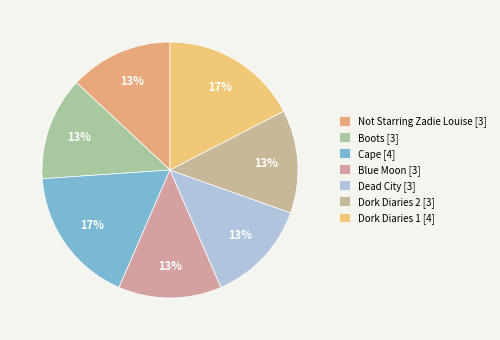

What percentage is the Not Starring Zadie Louise slice, to the nearest percent?

13%